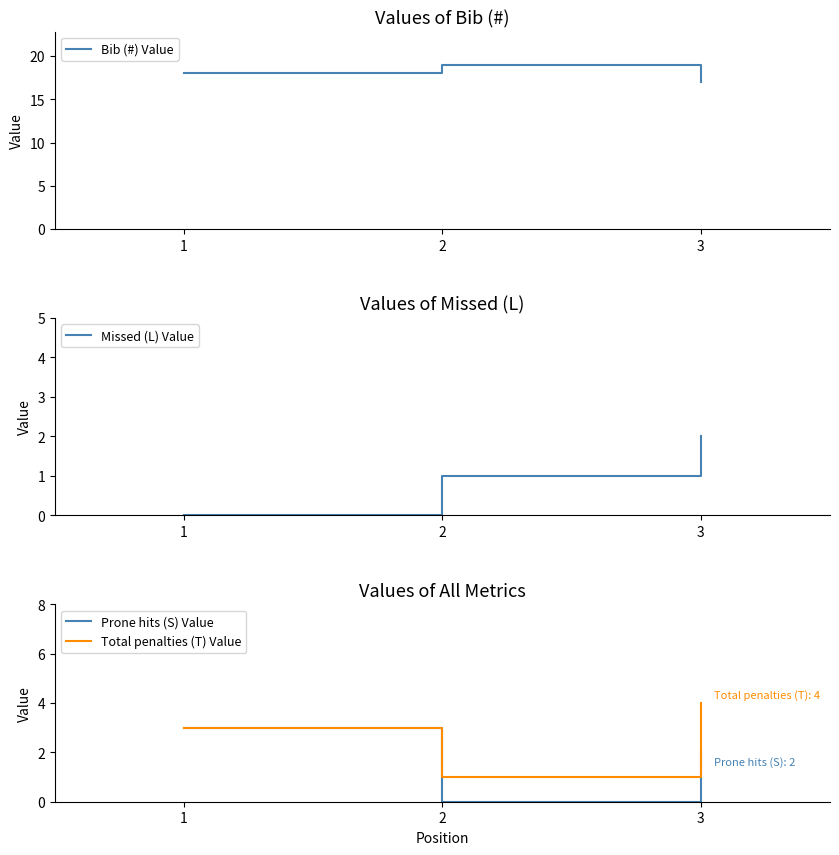

The value of Bib (#) Value at 3 is 7. True or false?

False